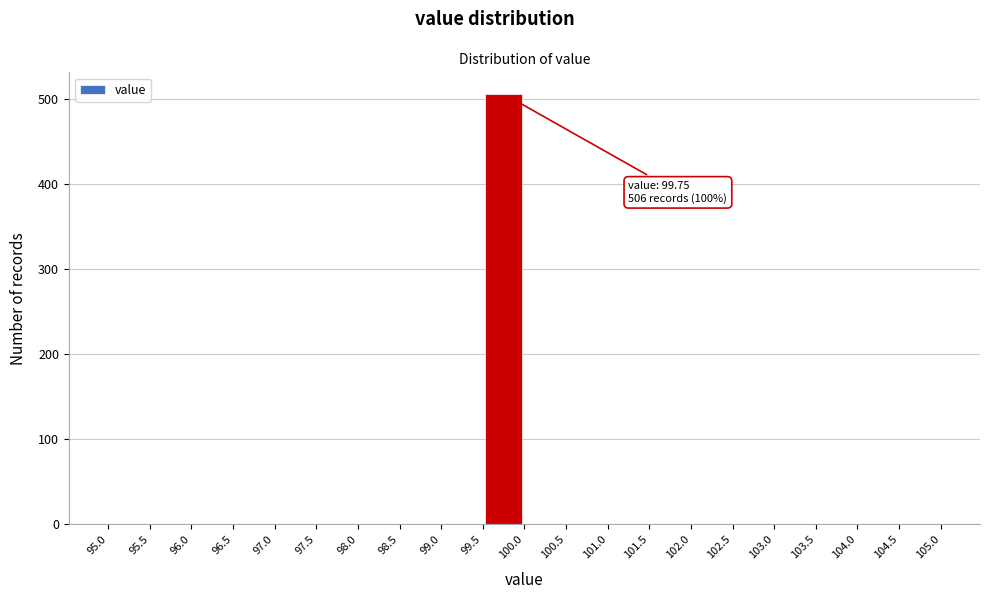

Which range on the x-axis has the tallest bar?

99.5 to 100.0